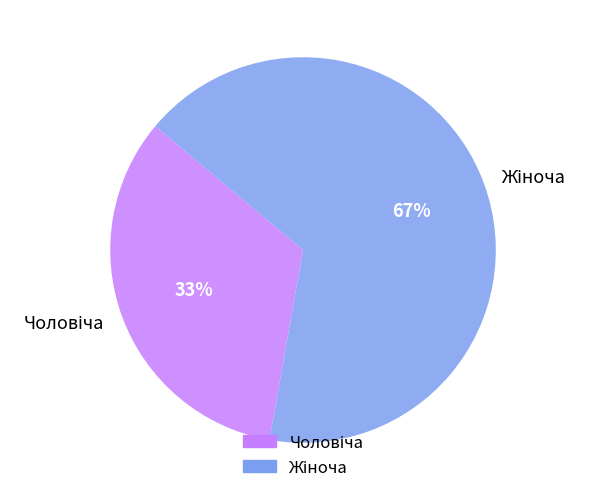

To the nearest percent, what is the average slice percentage?

50%